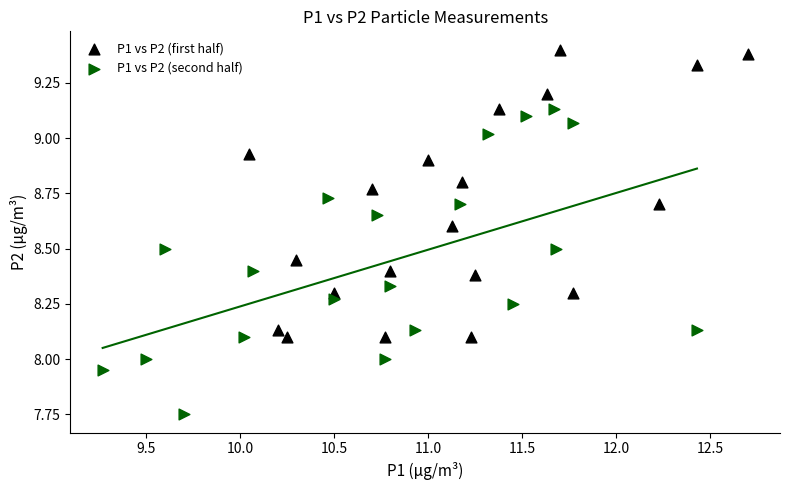

What are all the series names shown in the legend?

P1 vs P2 (first half), P1 vs P2 (second half)